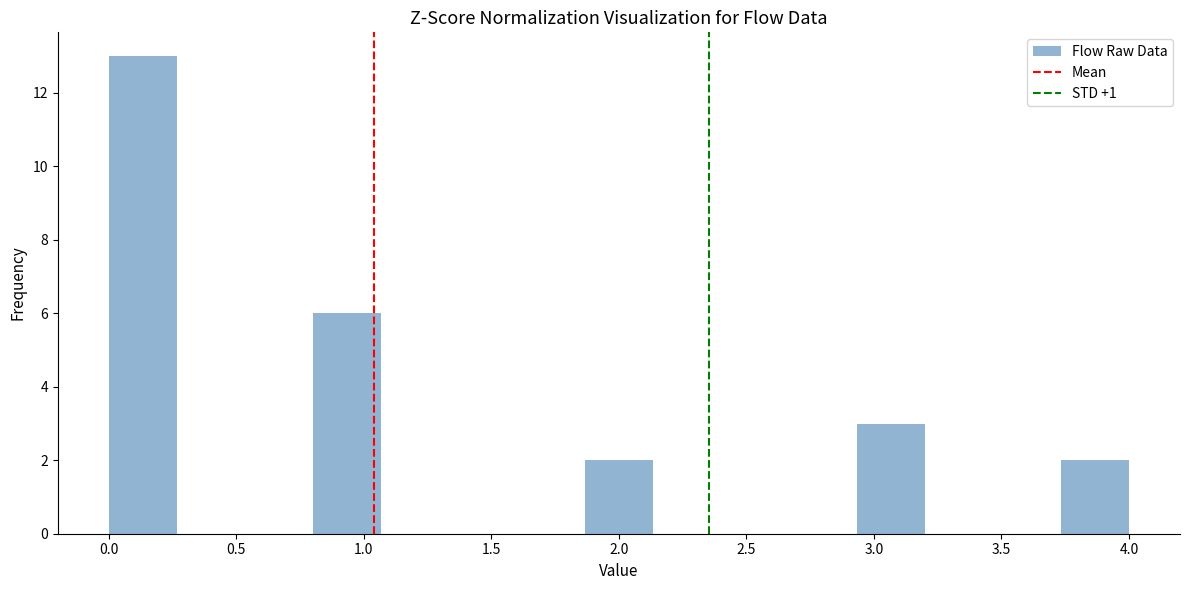

Reading left to right, transcribe this chart: for each bar, give the range it covers on the x-axis and its height. Neither the bar edges nor the heights are printed on the chart, so give them approximately, as read against the axes.

0.00 to 0.25: 13
0.25 to 0.55: 0
0.55 to 0.80: 0
0.80 to 1.05: 6
1.05 to 1.35: 0
1.35 to 1.60: 0
1.60 to 1.85: 0
1.85 to 2.15: 2
2.15 to 2.40: 0
2.40 to 2.65: 0
2.65 to 2.95: 0
2.95 to 3.20: 3
3.20 to 3.45: 0
3.45 to 3.75: 0
3.75 to 4.00: 2